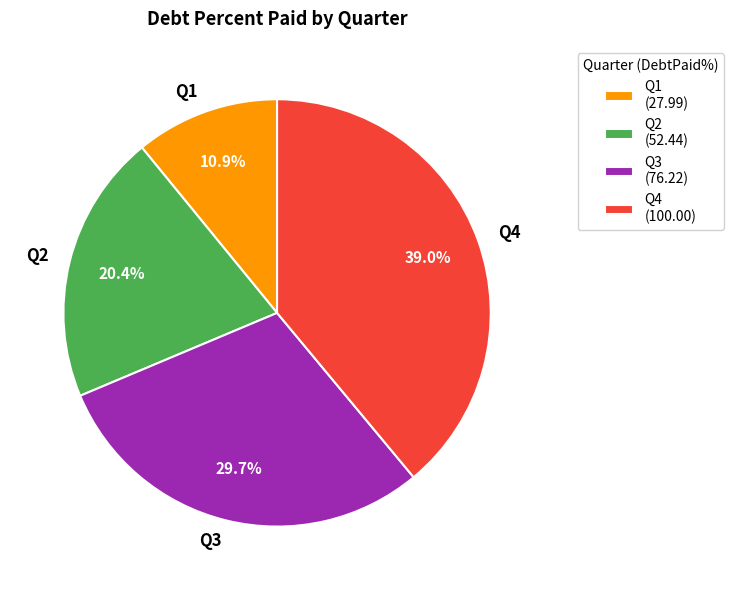

Is there a majority slice in this chart?

No